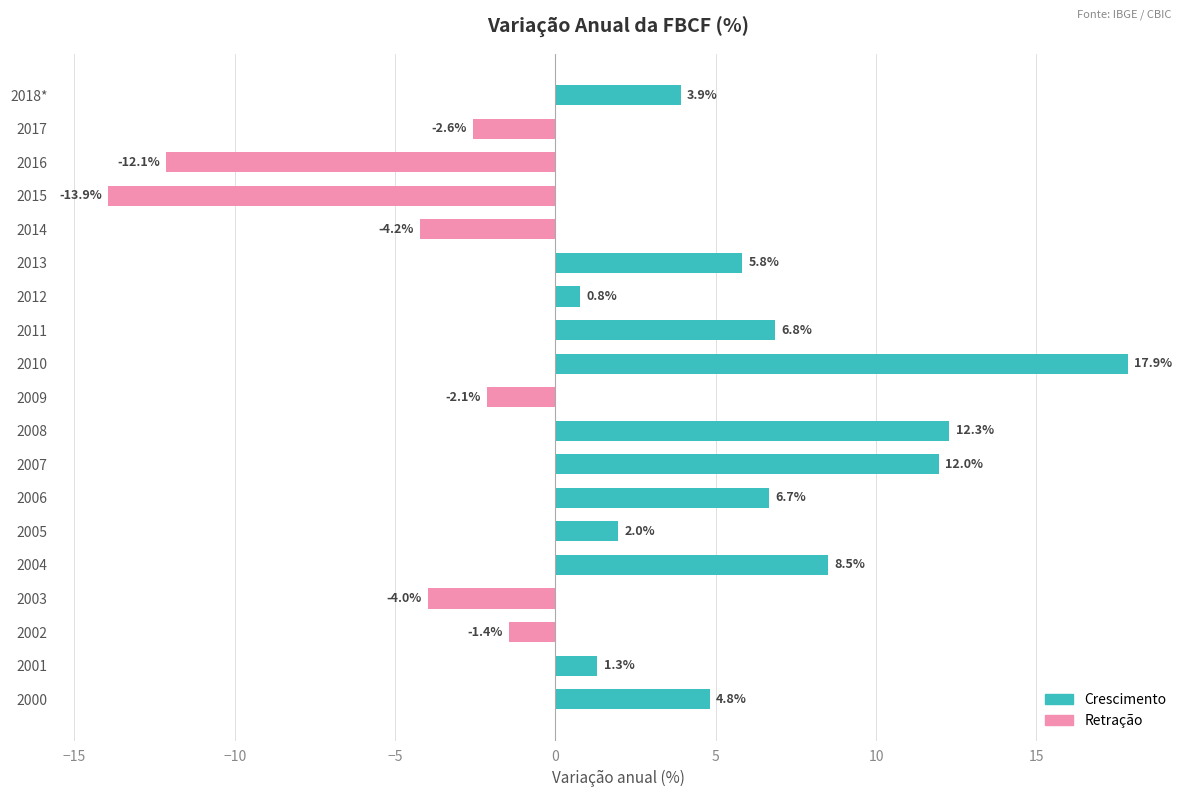

Are the bars horizontal?

Yes